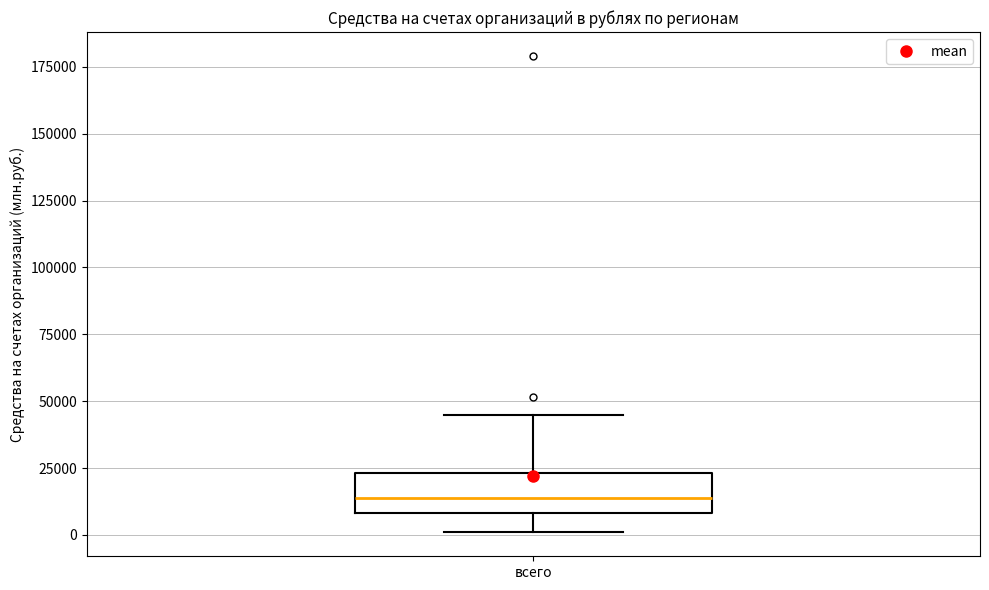

Read this box plot against the y-axis: the position of the median line, the range covered by the box, and the ends of both whiskers. The values are not printed on the chart, so give them approximately, as read against the axis.

median 15000, box 10000 to 25000, whiskers 0 to 45000